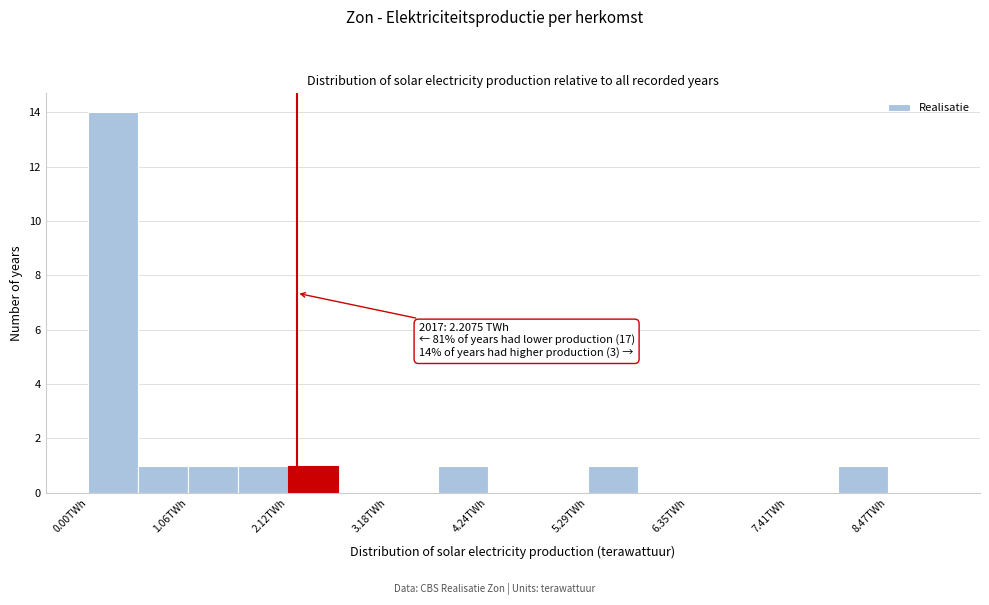

Read against the x-axis, roughly where is the centre of the tallest bar?

0.2